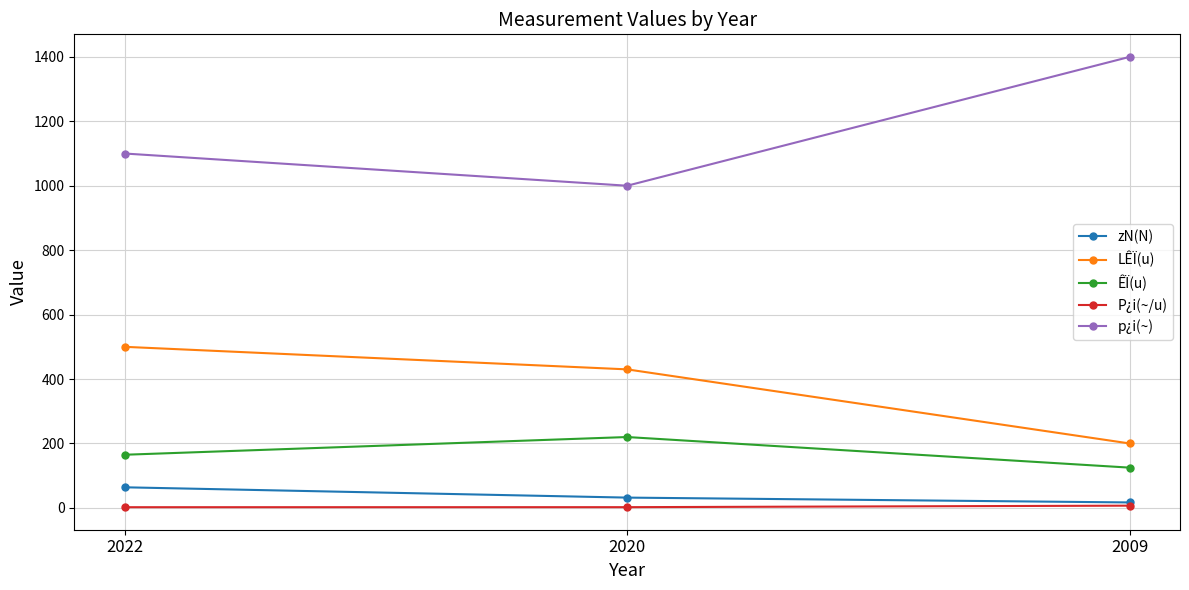

Rank the series by their maximum value, from lowest to highest.

P¿i(~/u), zN(N), ÊÏ(u), LÊÏ(u), p¿i(~)